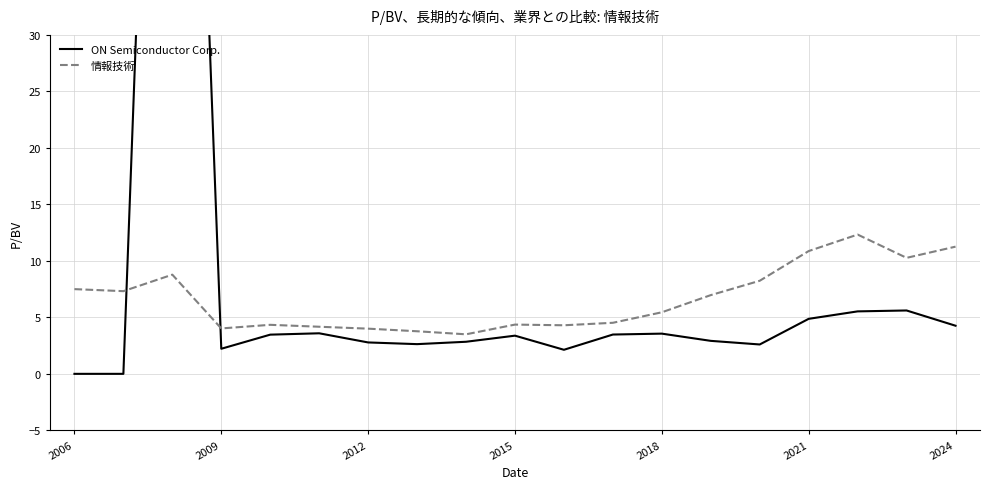

Which series has the widest spread of values?

ON Semiconductor Corp.